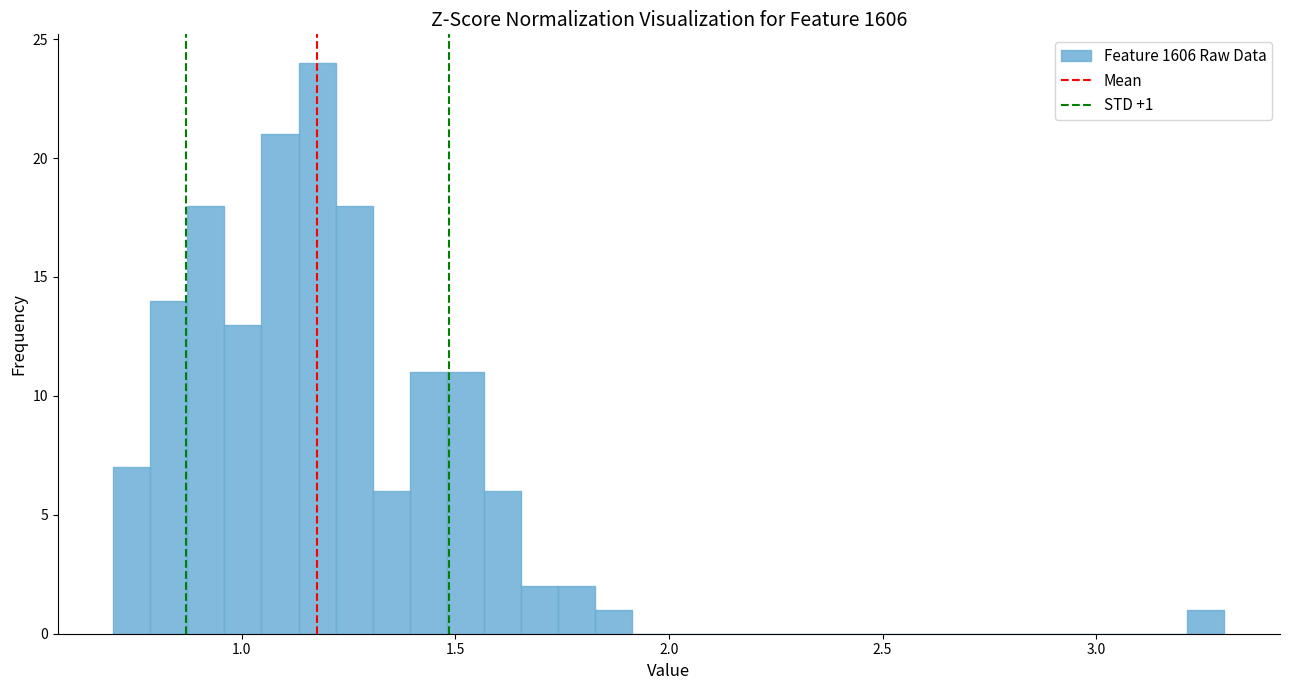

Read against the x-axis, roughly where is the centre of the tallest bar?

1.20